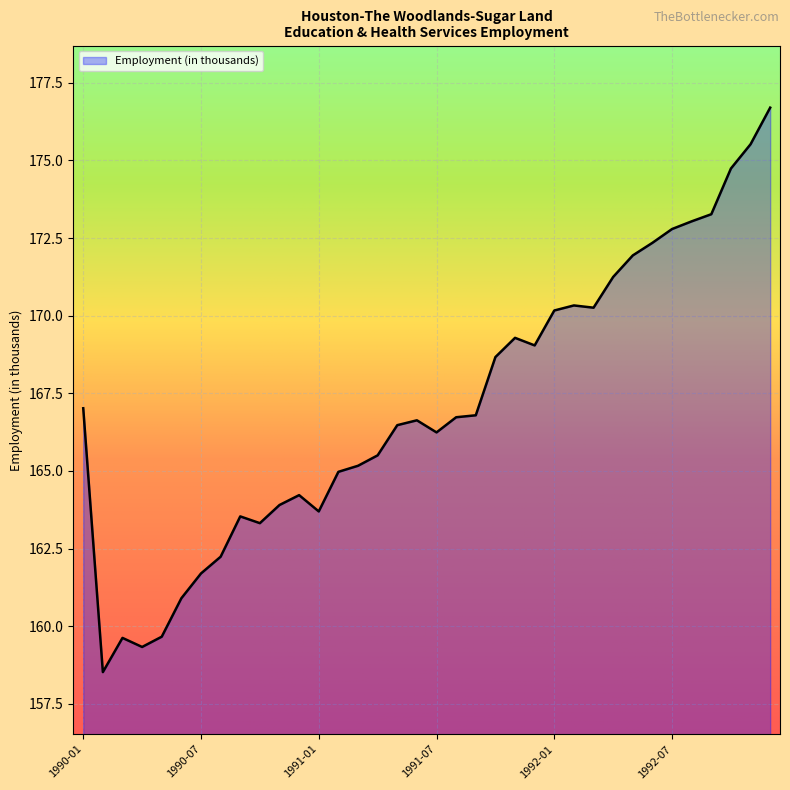

What is the difference between the maximum and minimum values?

18.2